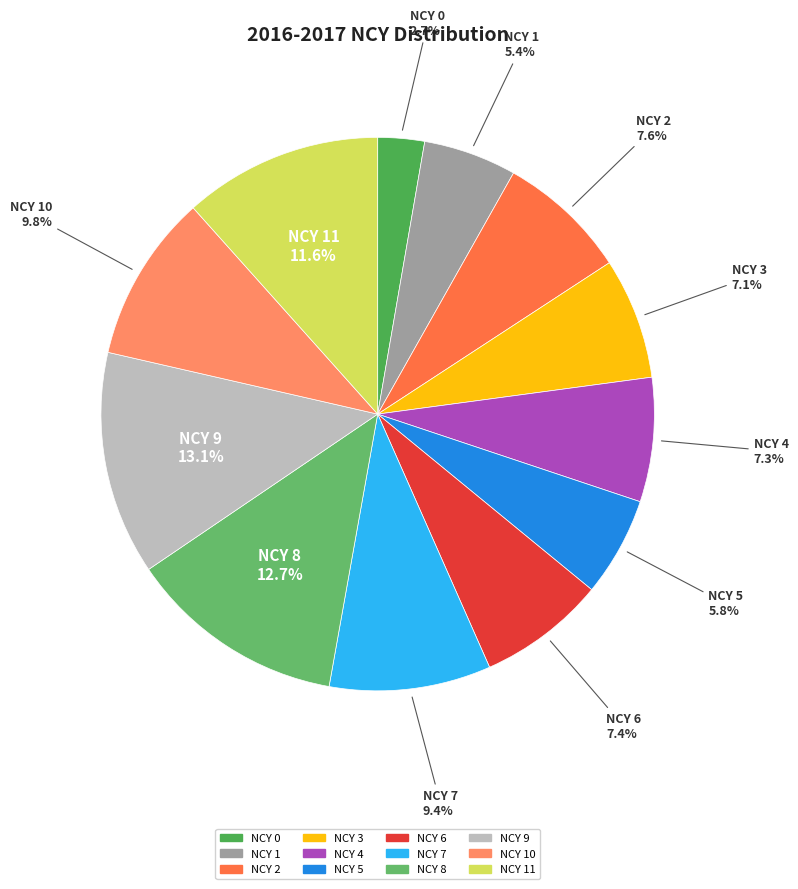

How many segments does this pie chart have?

12